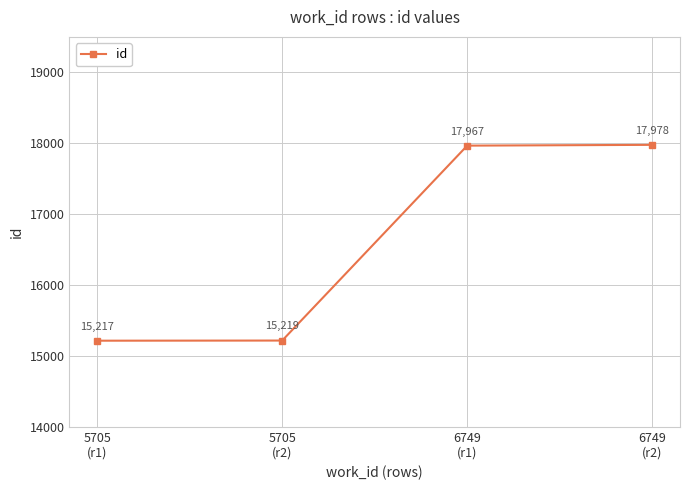

List the labels in order of value, smallest first.

5705
(r1), 5705
(r2), 6749
(r1), 6749
(r2)